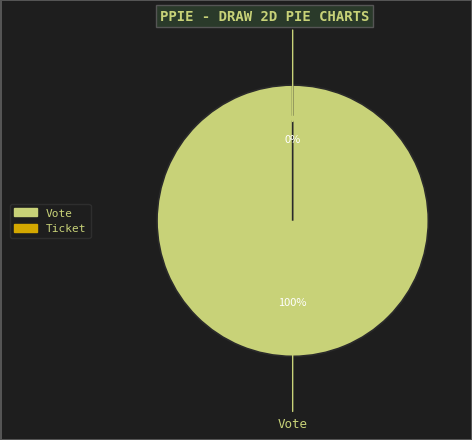

How many segments does this pie chart have?

2